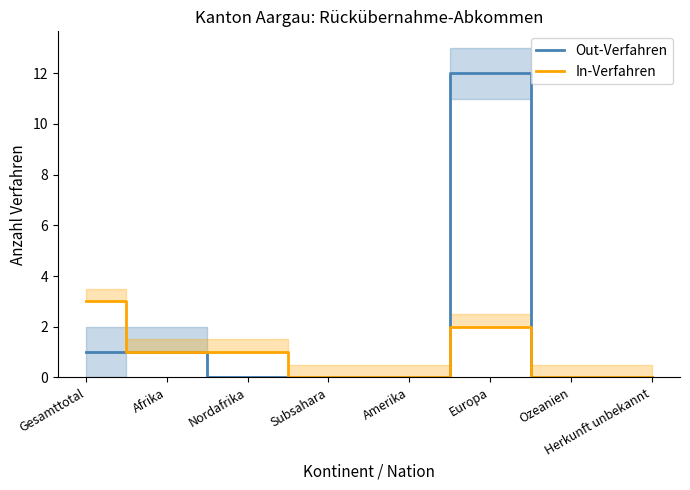

List the labels in order of Out-Verfahren value, smallest first.

Nordafrika, Subsahara, Amerika, Ozeanien, Herkunft unbekannt, Gesamttotal, Afrika, Europa